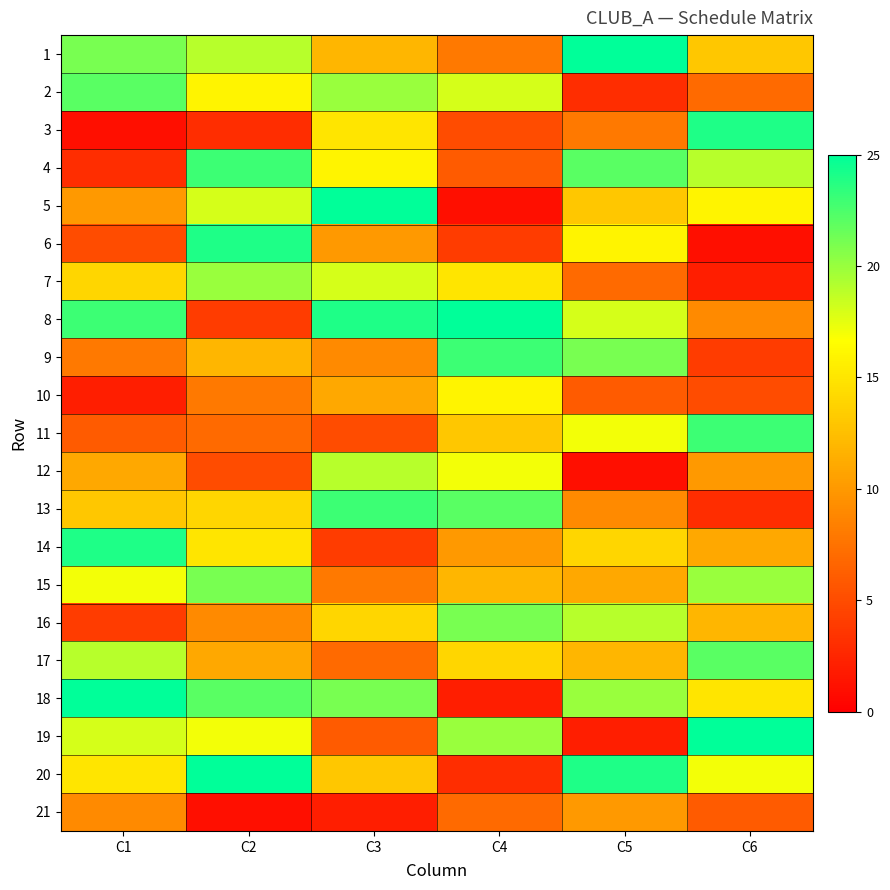

How many distinct data groups are displayed?

21